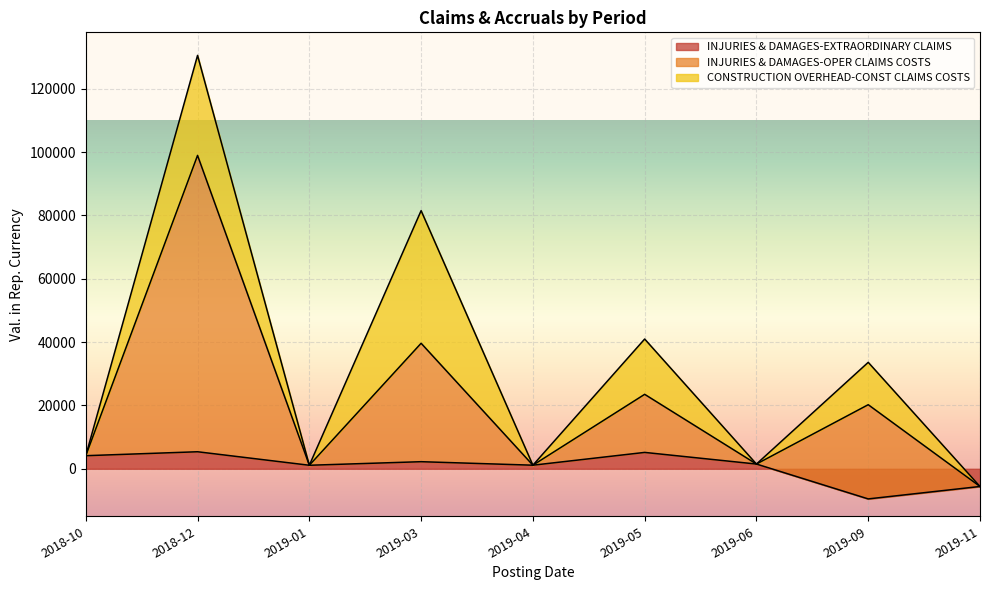

At which category is the sum across all series the highest?

2018-12